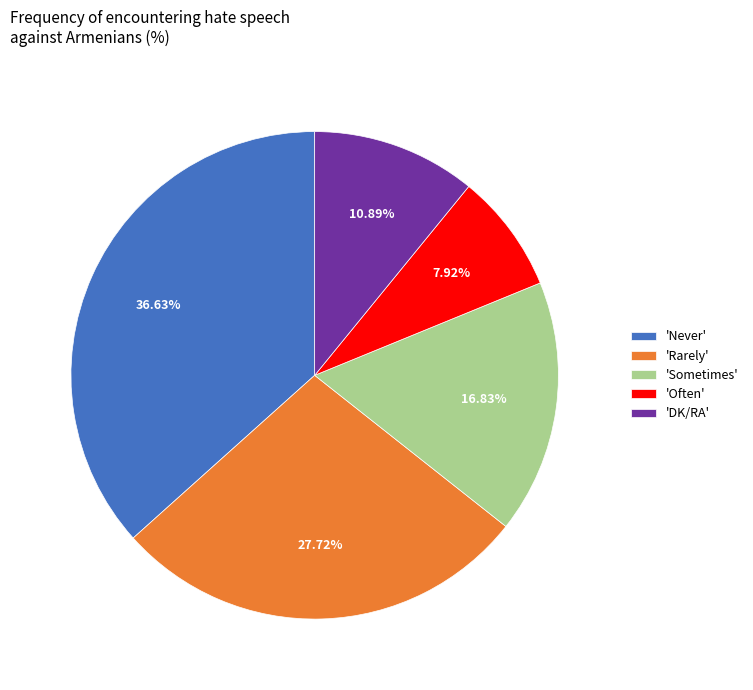

Which category has the smallest portion of the pie?

'Often'